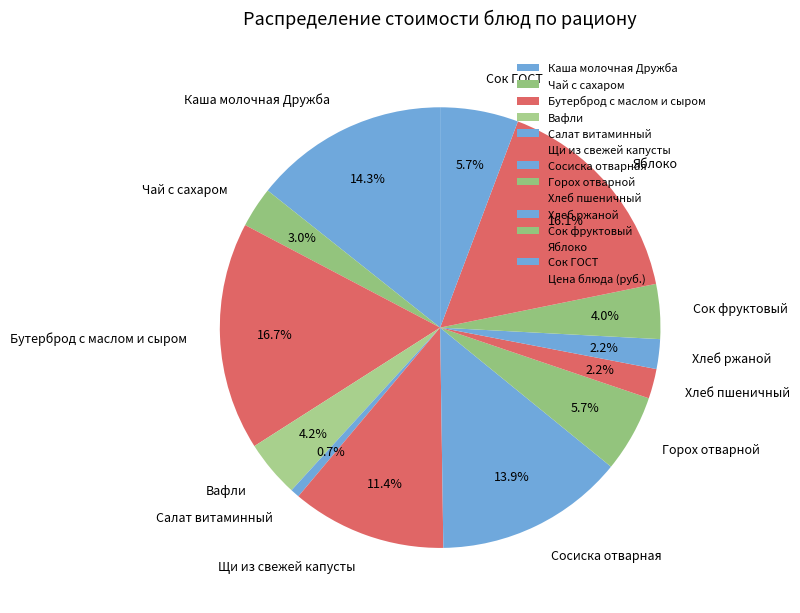

True or false: Вафли accounts for 15% of the total.

False